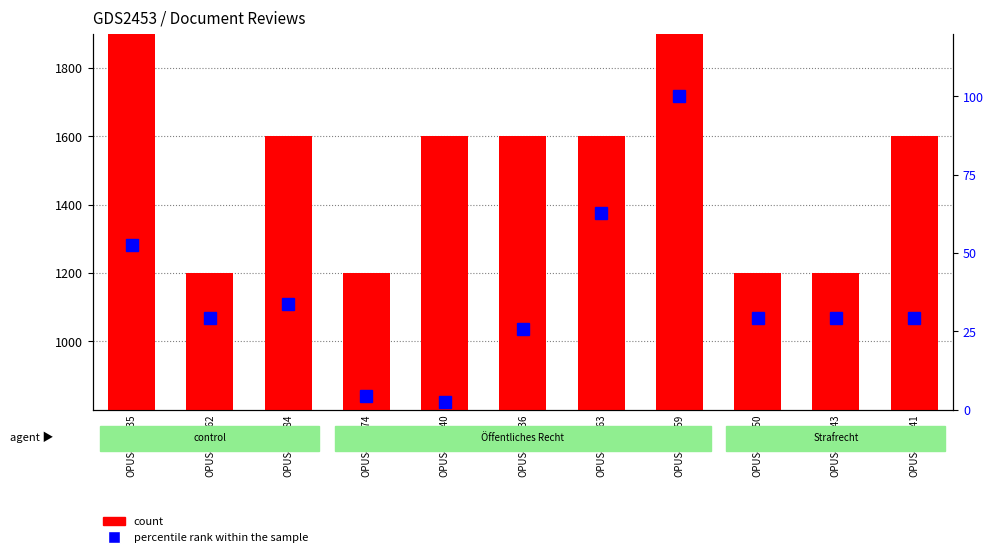

Where is percentile rank within the sample nearest to the value 51?

OPUS4-63435